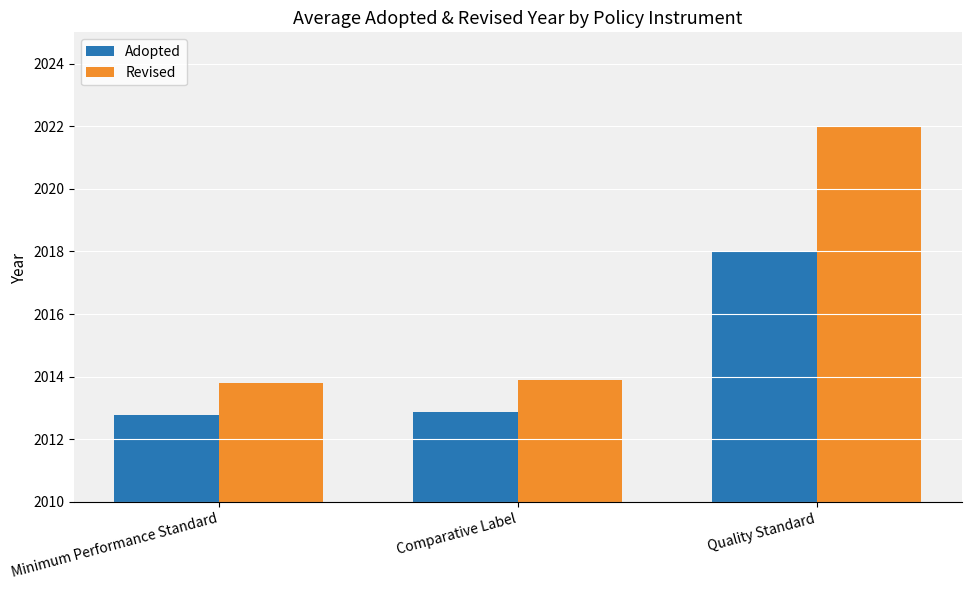

How many groups of bars are there?

3